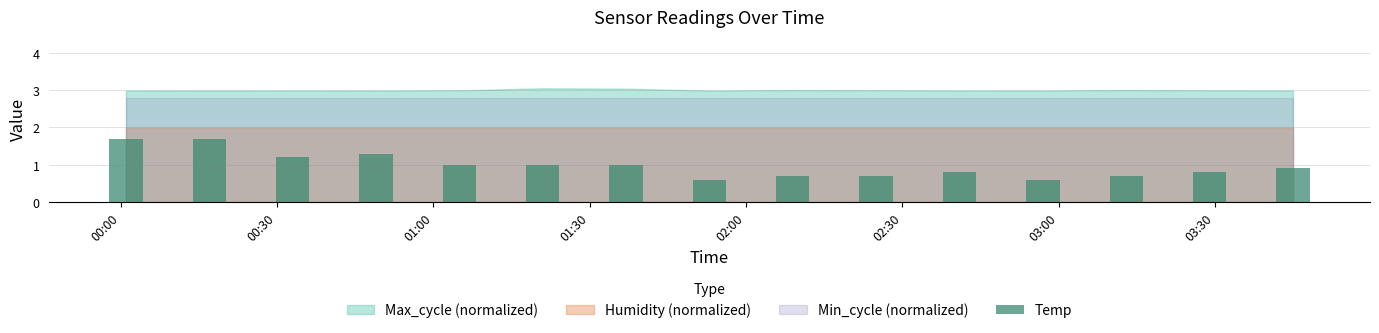

What is the value of the 9th bar from the left?

0.7